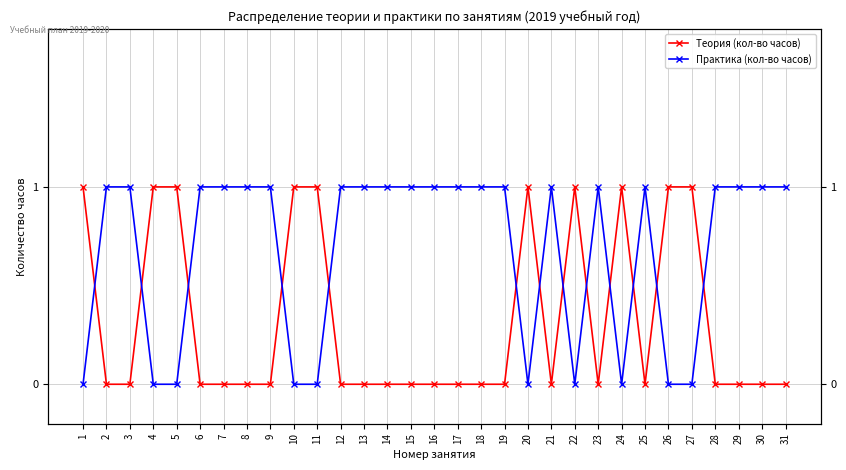

At which category does Теория (кол-во часов) reach its first local valley?

21